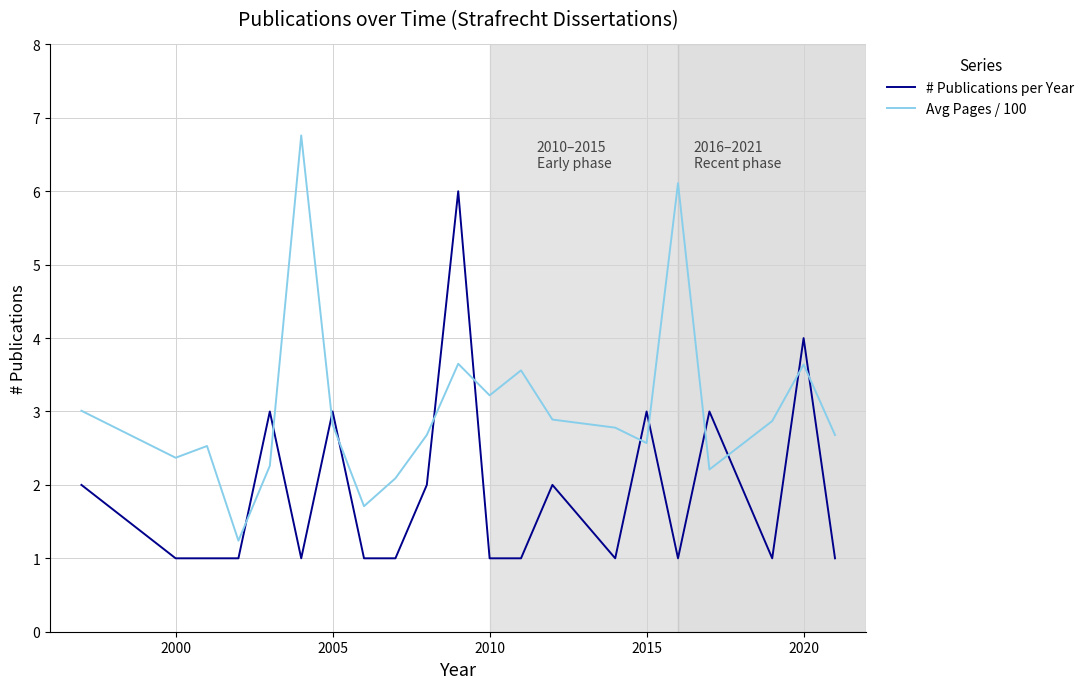

List the series in order of their overall mean, highest first.

Avg Pages / 100, # Publications per Year